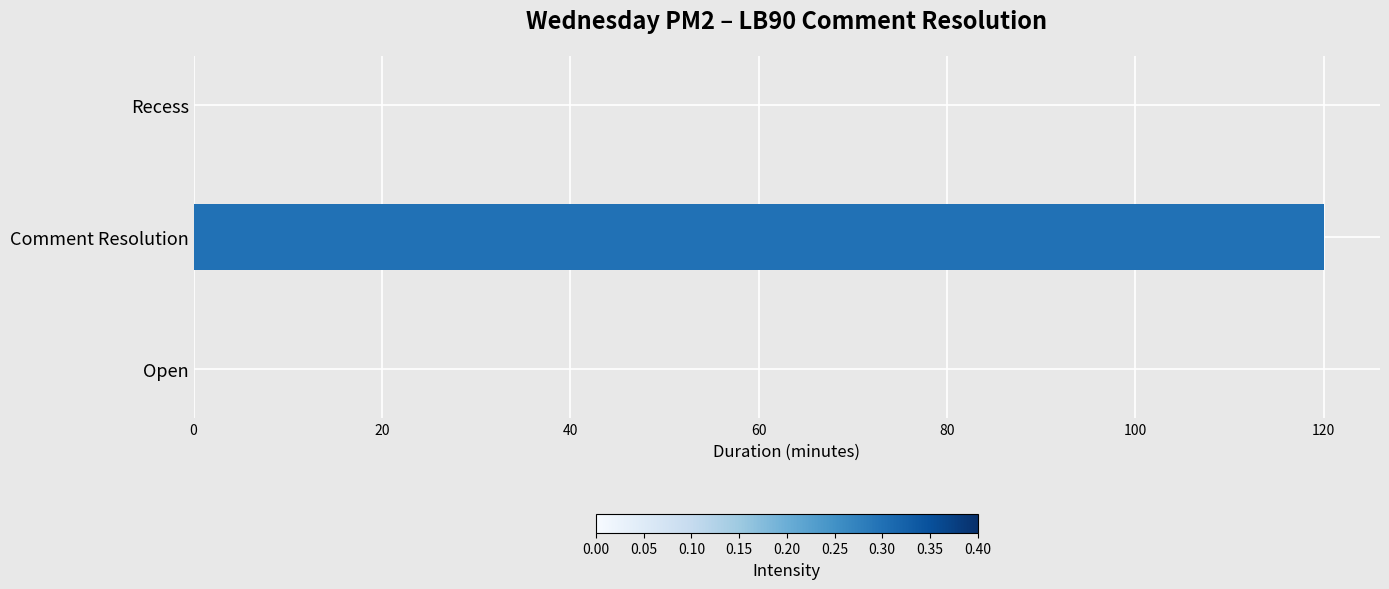

How many data points does each series have?

3